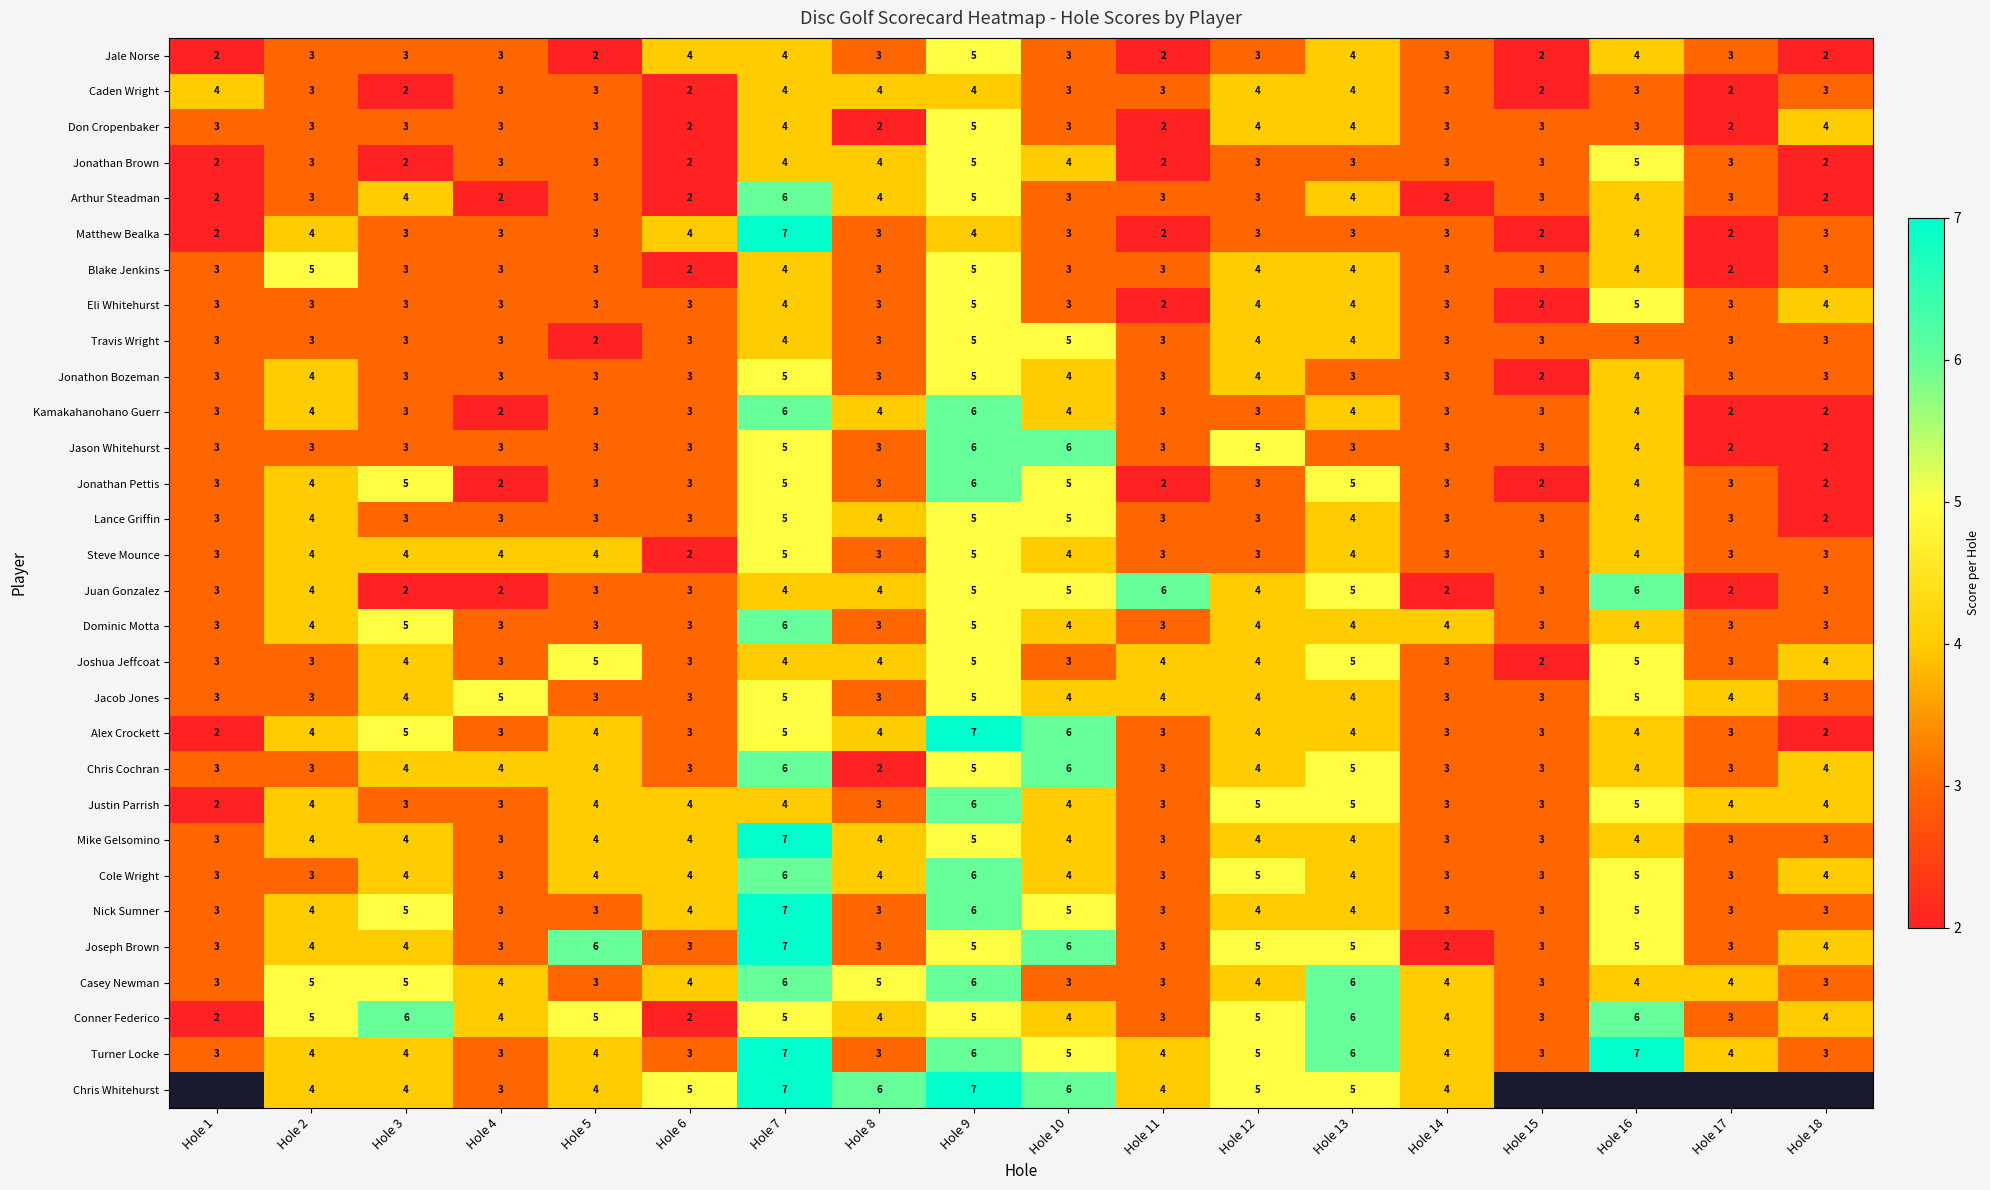

What is the difference between the maximum and minimum values in the Travis Wright series?

3